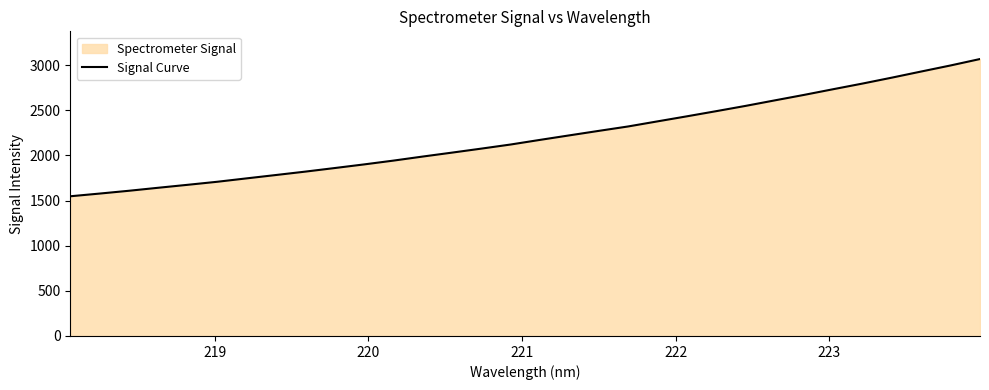

Count the number of data series in this chart.

1